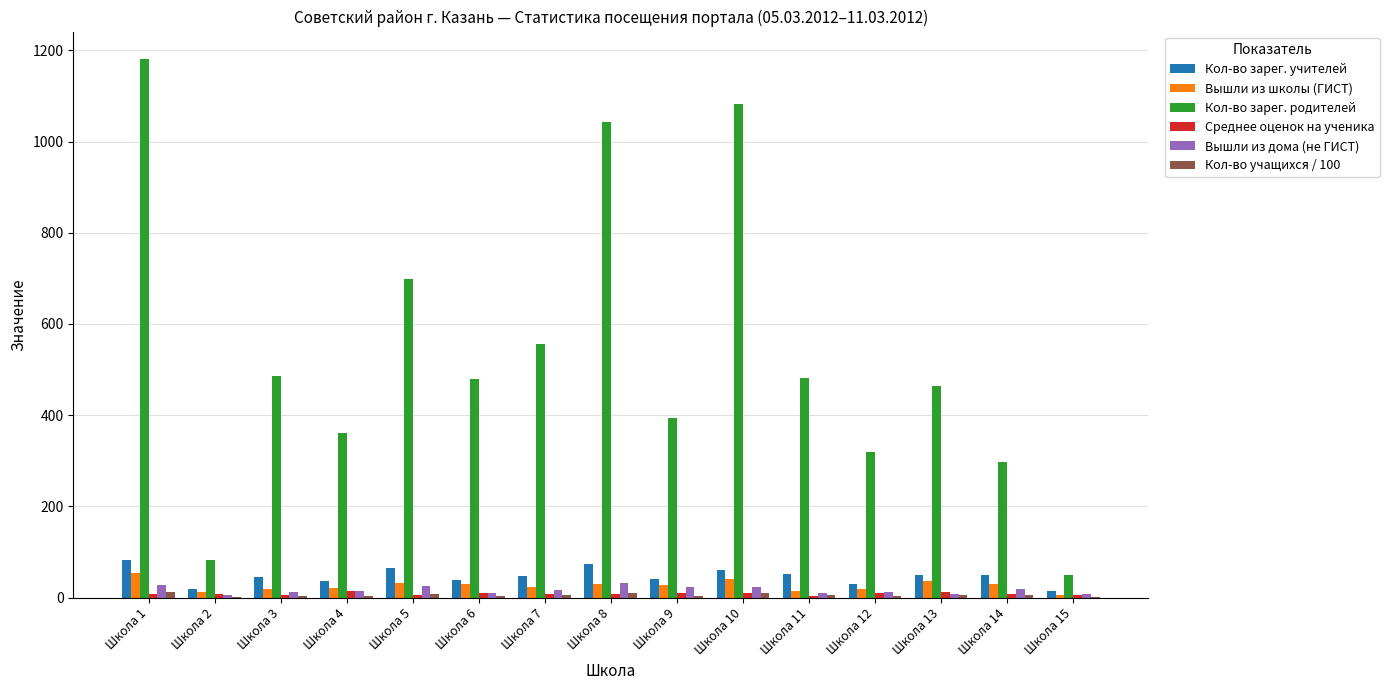

Is the value of Кол-во зарег. родителей at Школа 3 greater than the value of Вышли из школы (ГИСТ) at Школа 12?

Yes